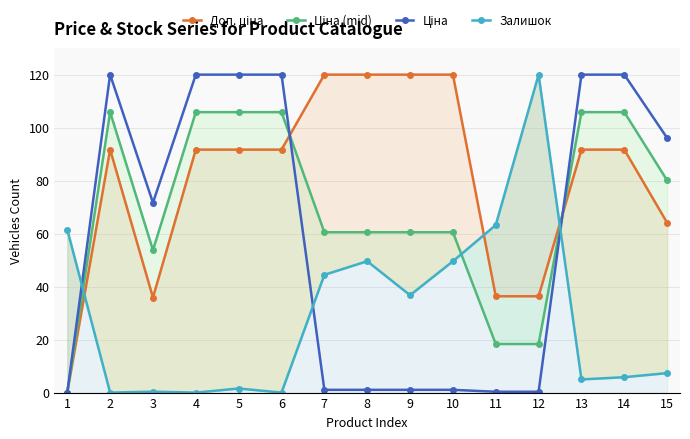

True or false: Залишок has a value of 2.9 at 14.

False